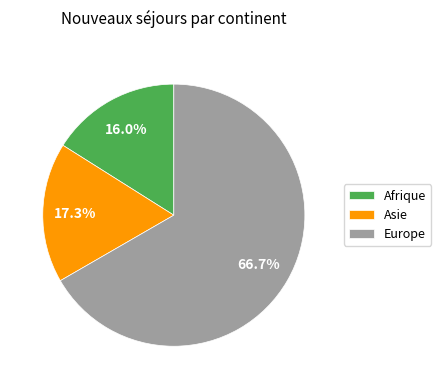

Which slice is the smallest?

Afrique